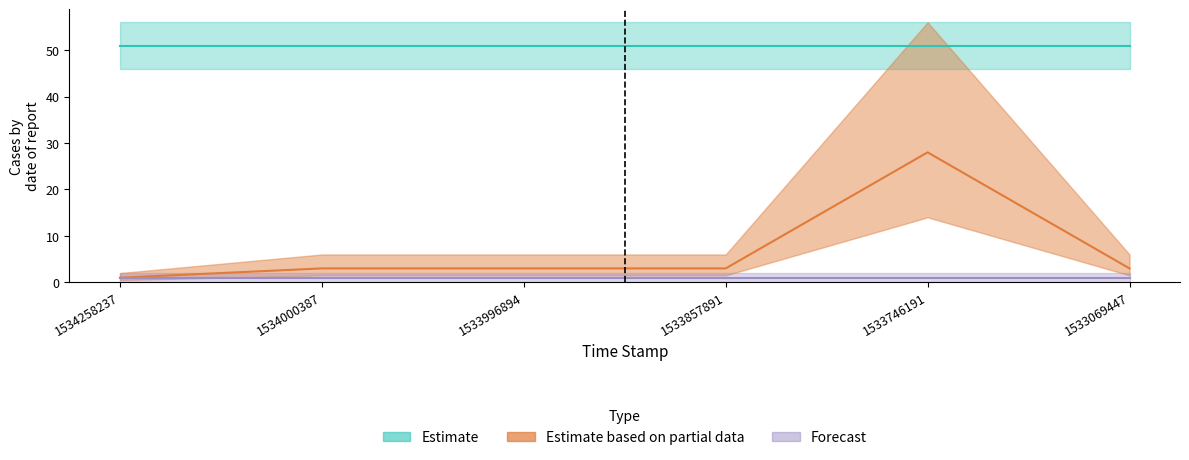

The value series shows 16.6 at 1534258237. True or false?

False